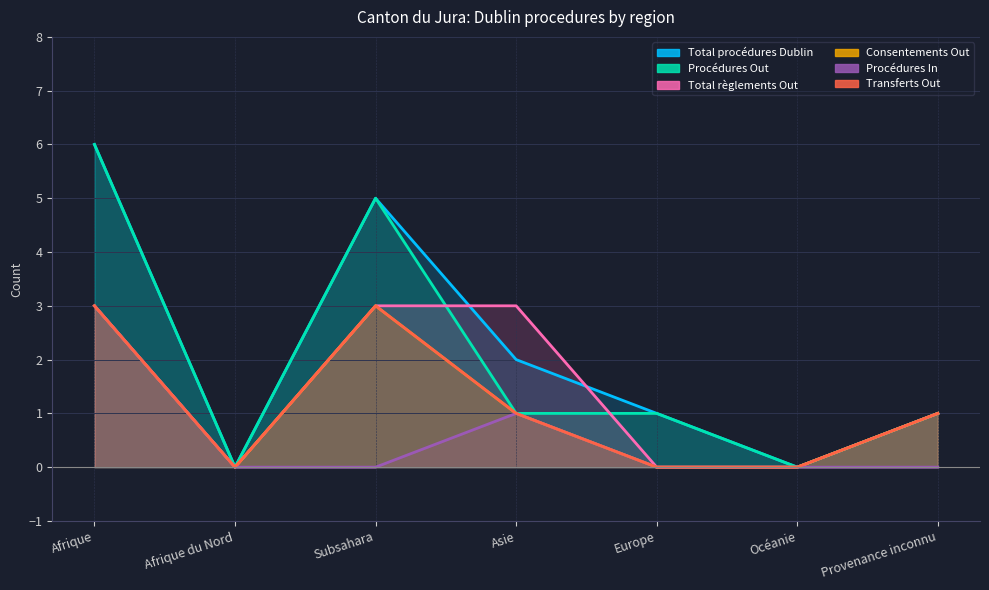

The Procédures In series shows -1 at Subsahara. True or false?

False